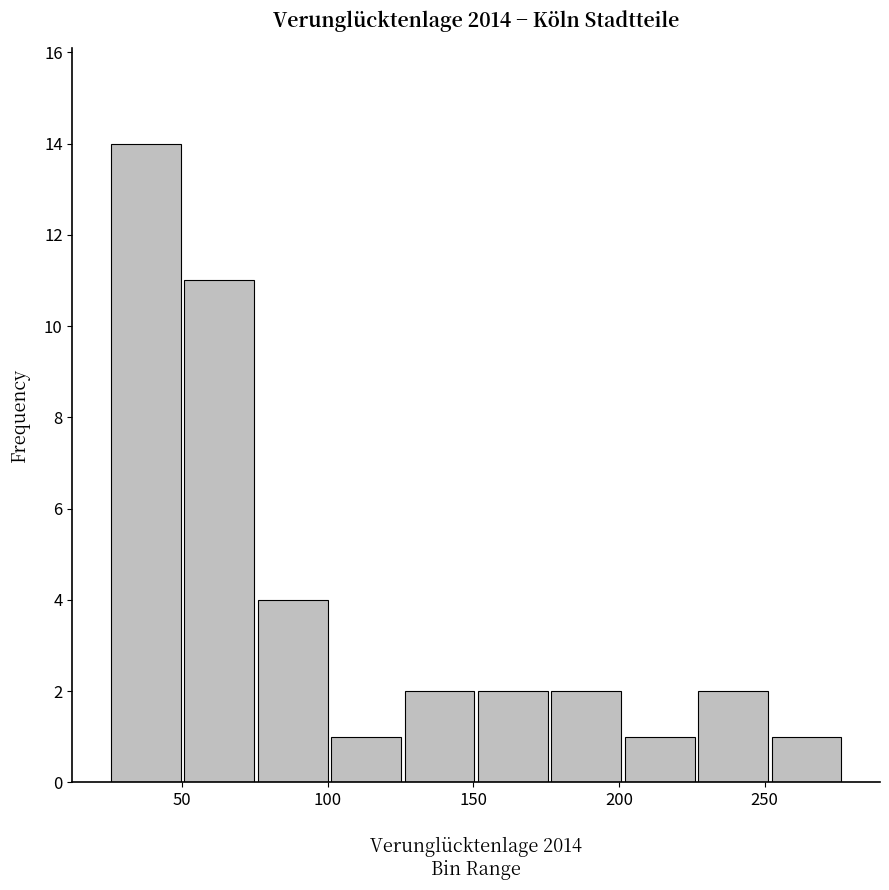

Reading left to right, list every bar in this chart as the range it spans on the x-axis followed by its height. Neither the bar edges nor the heights are printed on the chart, so give them approximately, as read against the axes.

25 to 50: 14
50 to 75: 11
75 to 100: 4
100 to 125: 1
125 to 150: 2
150 to 175: 2
175 to 200: 2
200 to 225: 1
225 to 250: 2
250 to 275: 1